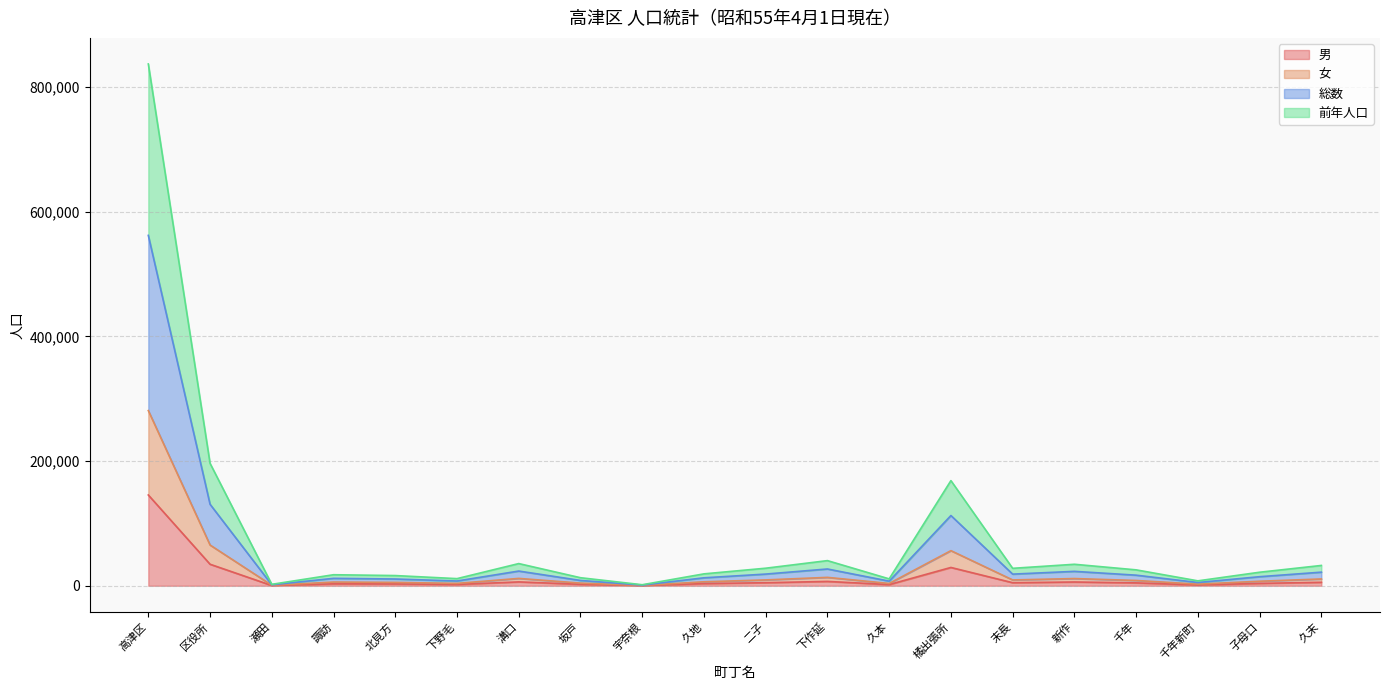

What is the label of the 1st point from the right?

久末